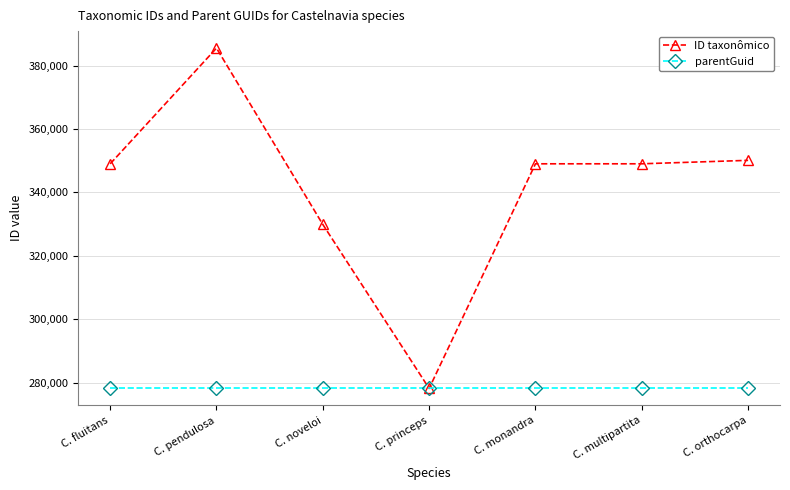

How many data points does each series have?

7